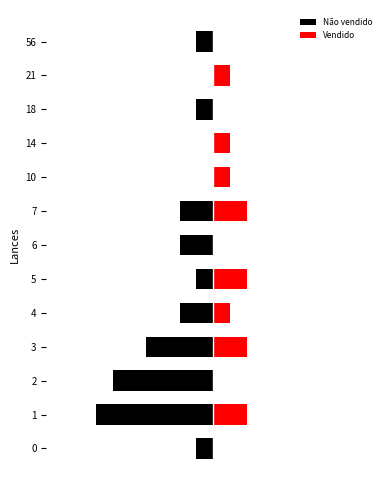

Count the number of categories in the chart.

13